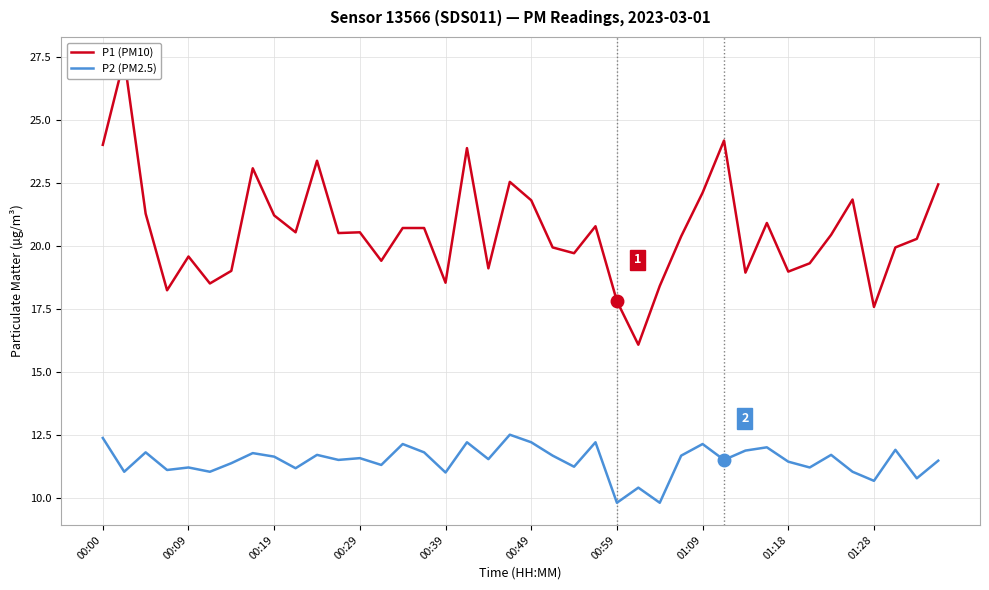

How many lines are shown in the chart?

2